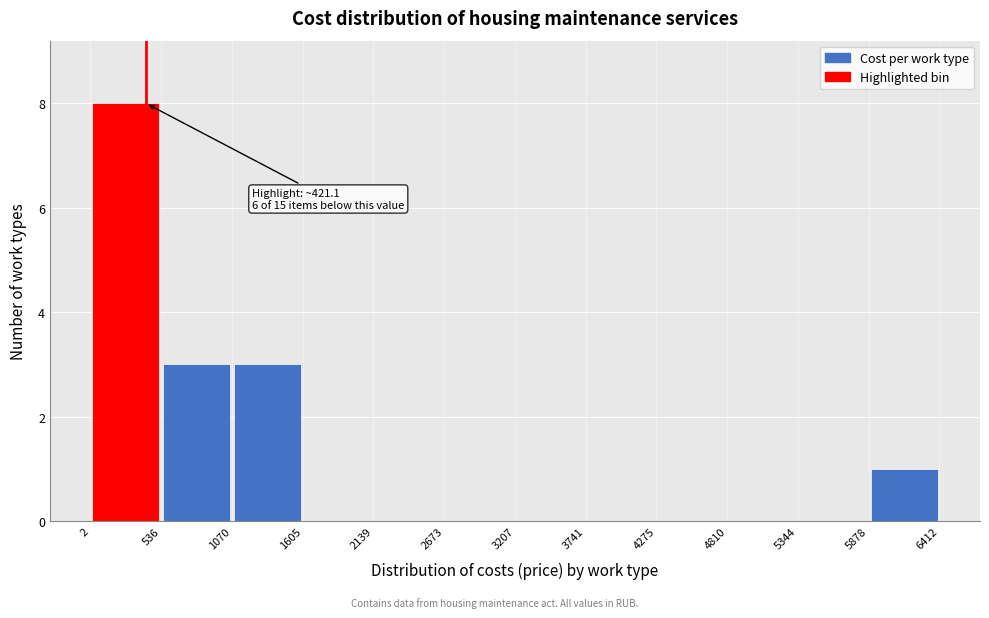

Which range on the x-axis has the tallest bar?

2 to 536